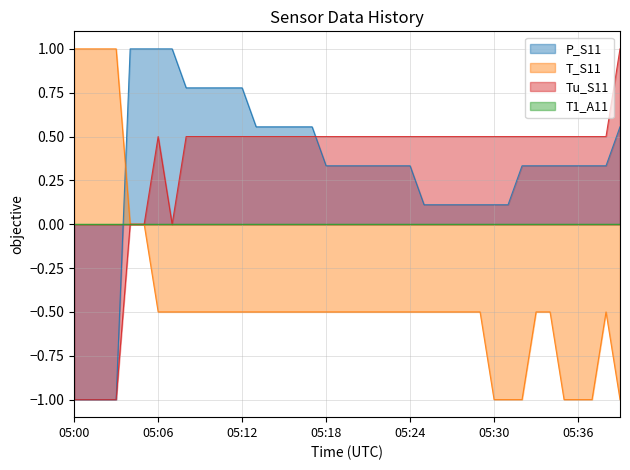

What is the greatest value displayed?

1.0